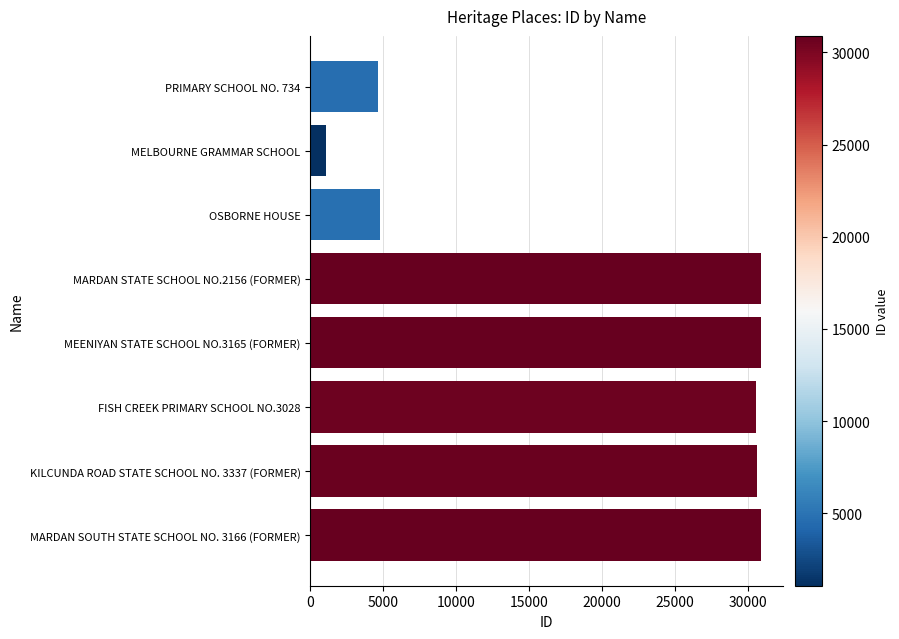

What is the label of the 1st bar from the top?

PRIMARY SCHOOL NO. 734